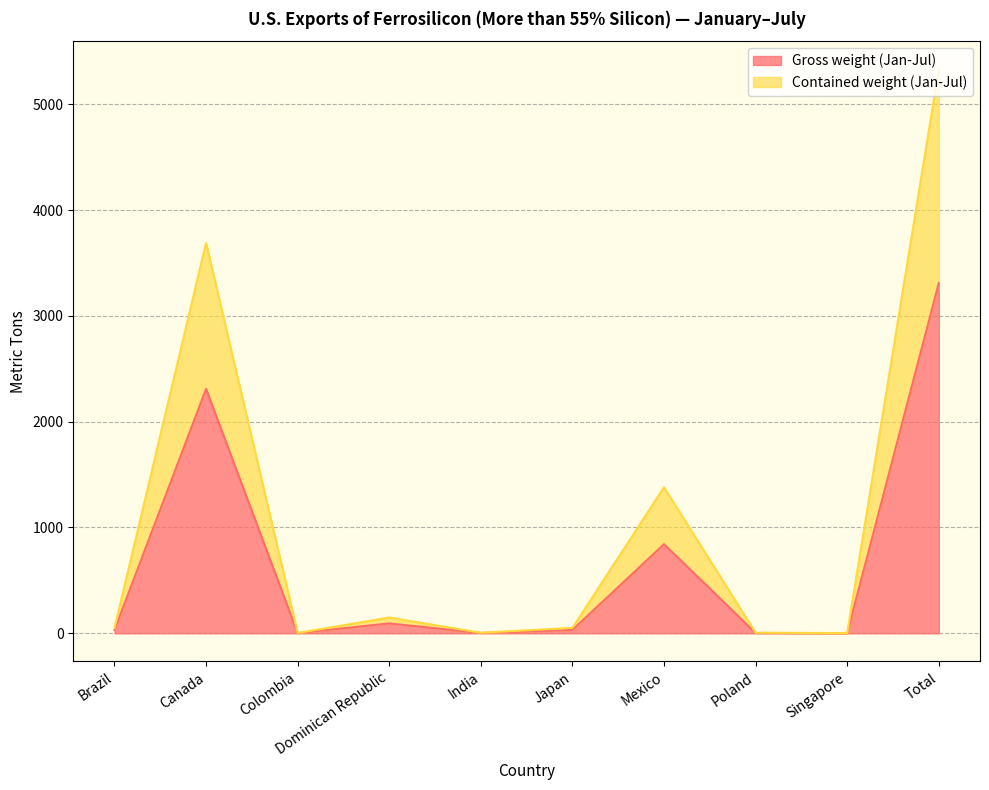

True or false: Gross weight (Jan-Jul) has a value of 1 at India.

False